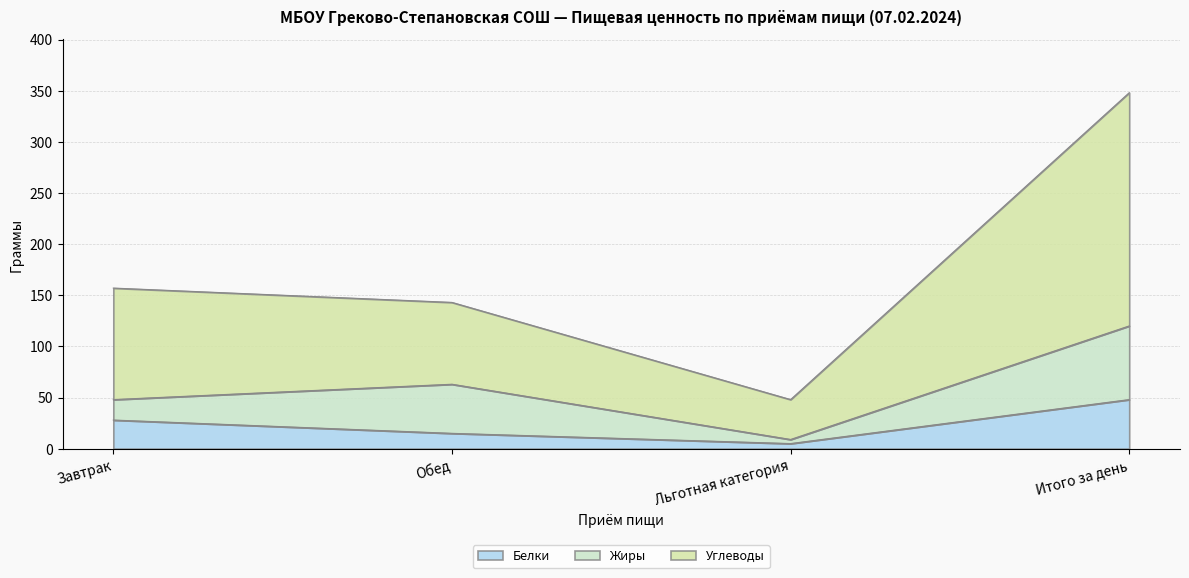

True or false: Углеводы has more than 0 points higher than both neighbors.

False